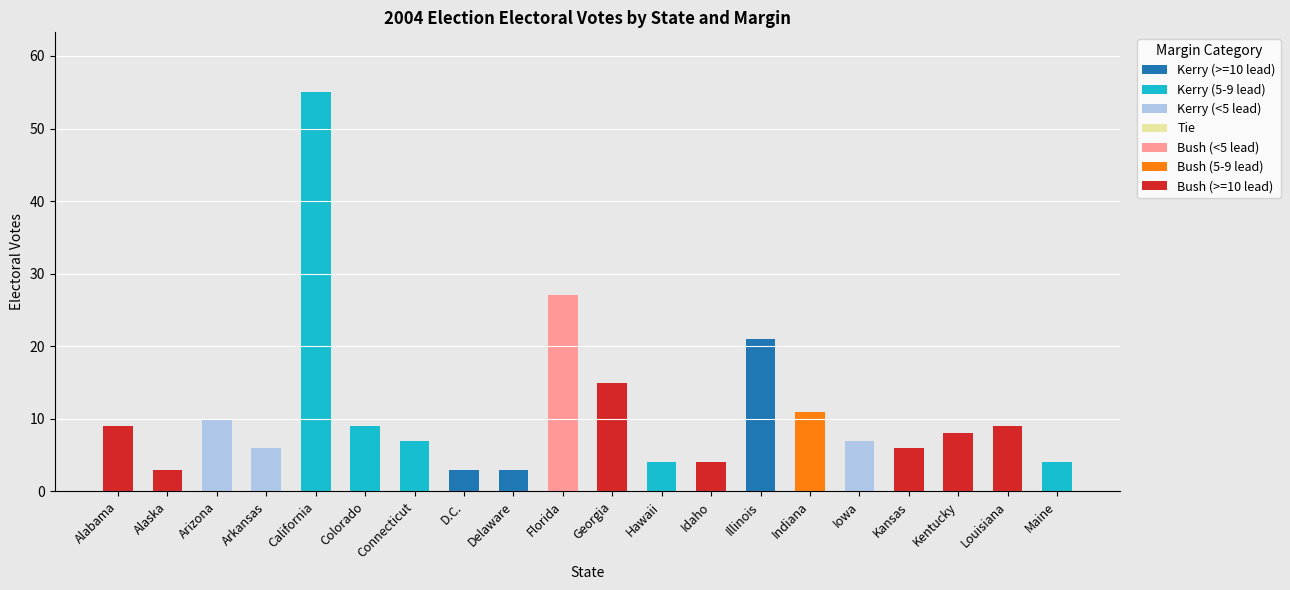

At which category is the sum across all series the highest?

California